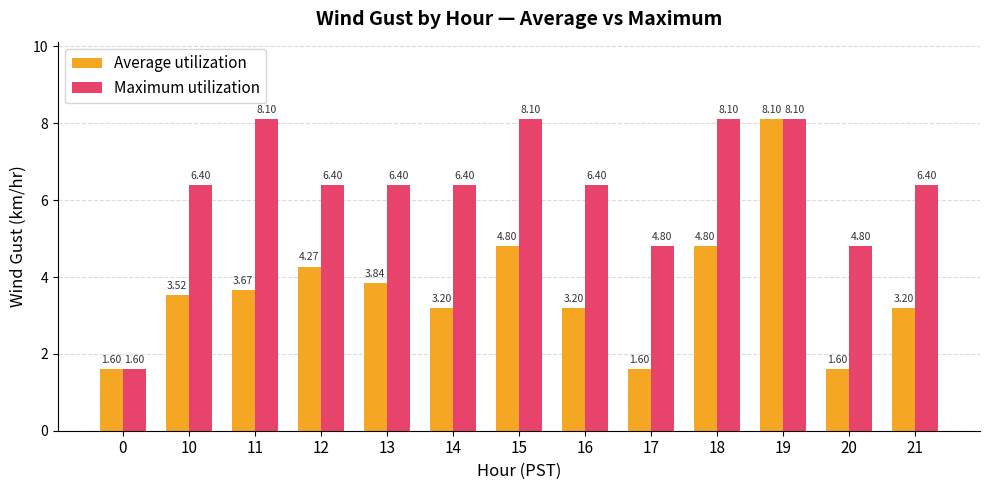

At 17, list the series in order from largest to smallest.

Maximum utilization, Average utilization